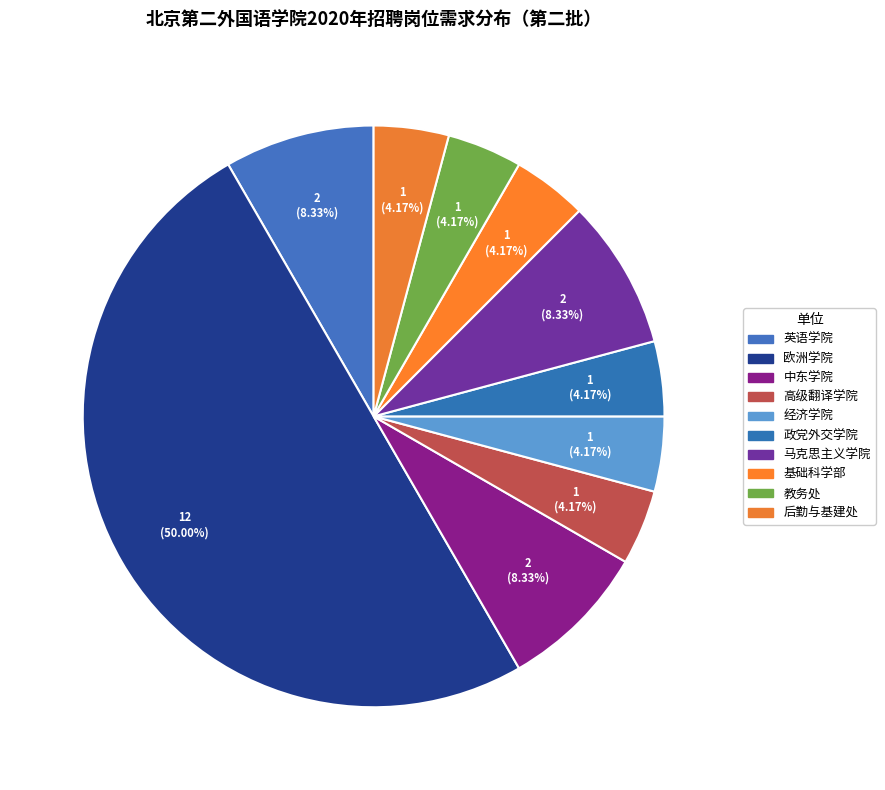

To the nearest percent, what portion does 后勤与基建处 represent?

4%